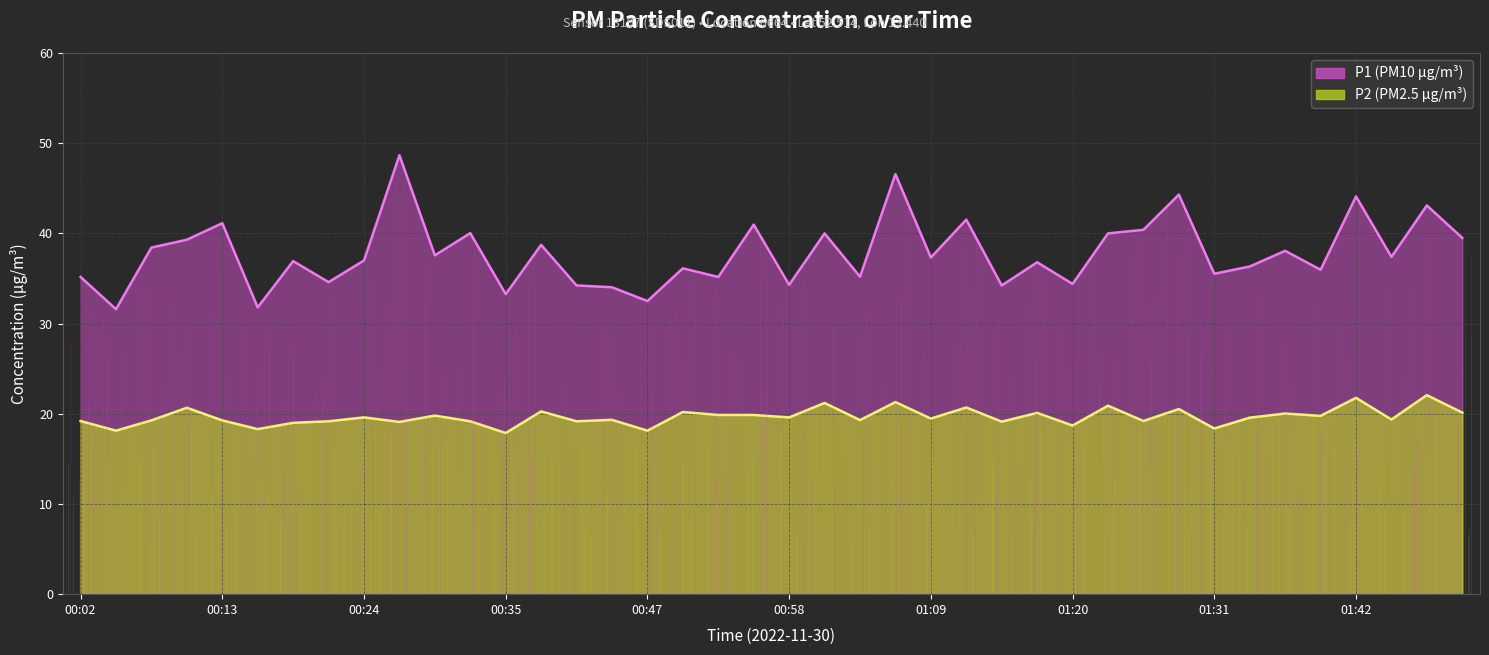

What is the total value across all series at 33?

55.9